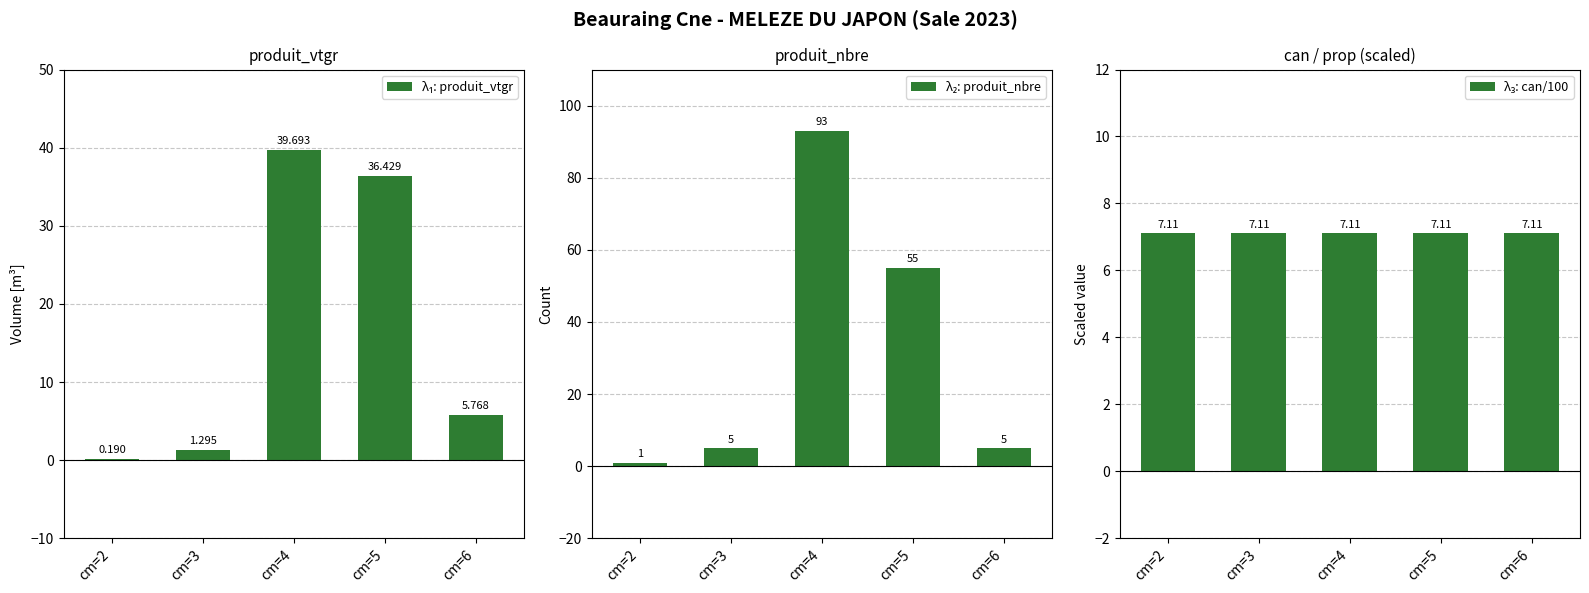

At which label does λ₃: can/100 reach its peak?

cm=2